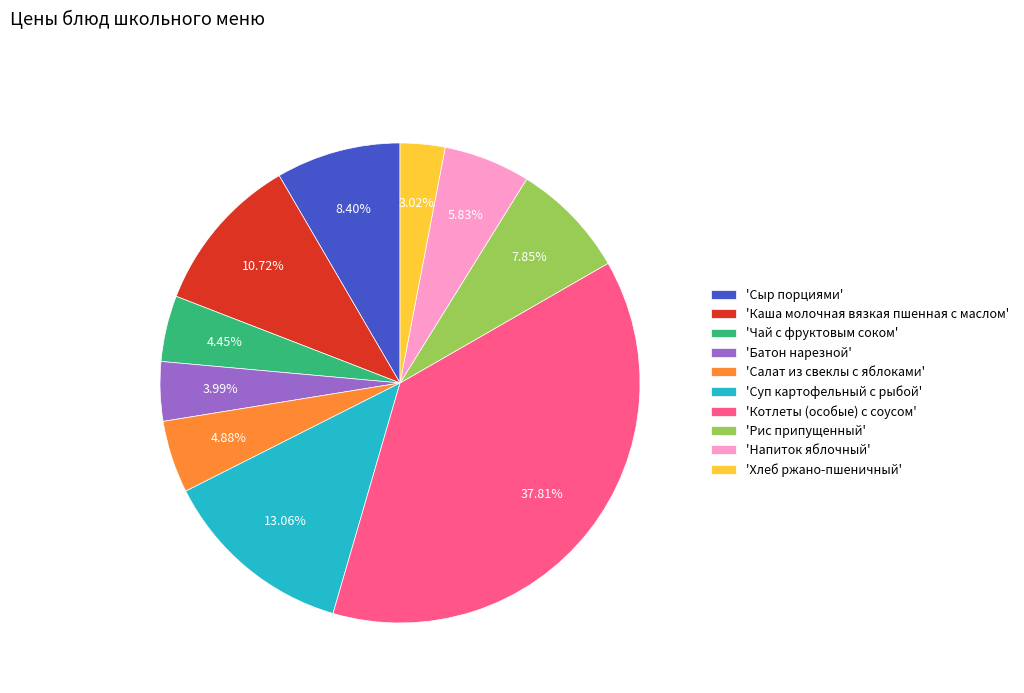

Which slice is the largest?

'Котлеты (особые) с соусом'